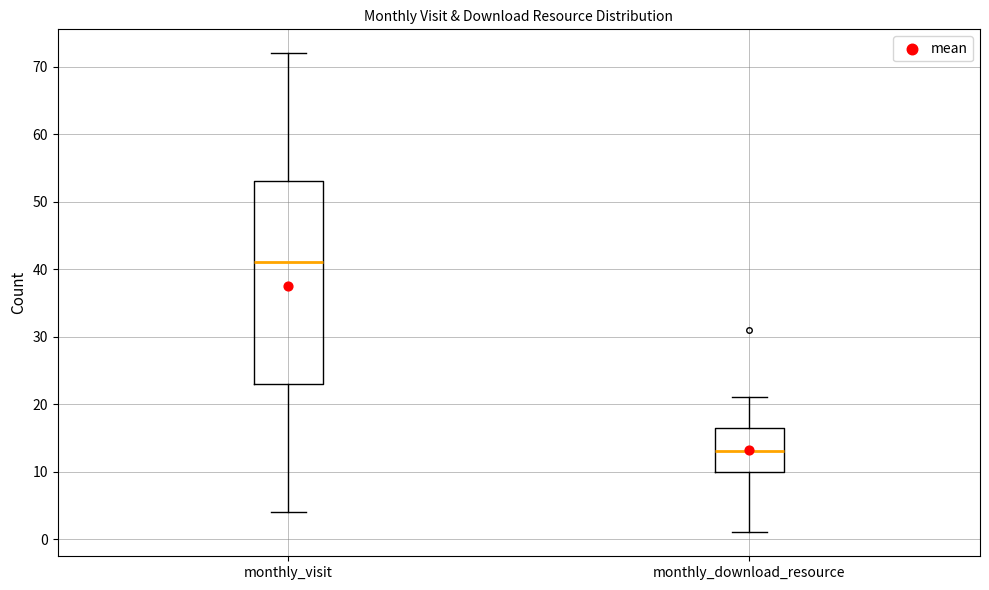

Reading left to right, read every box against the y-axis: the position of its median line, the range the box covers, and the ends of its whiskers. The values are not printed on the chart, so give them approximately, as read against the axis.

monthly_visit: median 41, box 23 to 53, whiskers 4 to 72
monthly_download_resource: median 13, box 10 to 17, whiskers 1 to 21